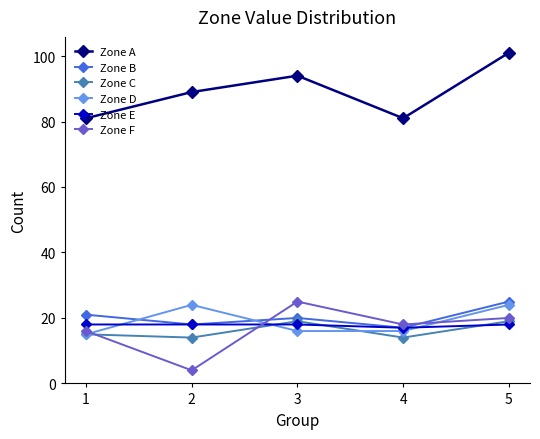

After their last crossing, which series has the higher values: Zone D or Zone E?

Zone D